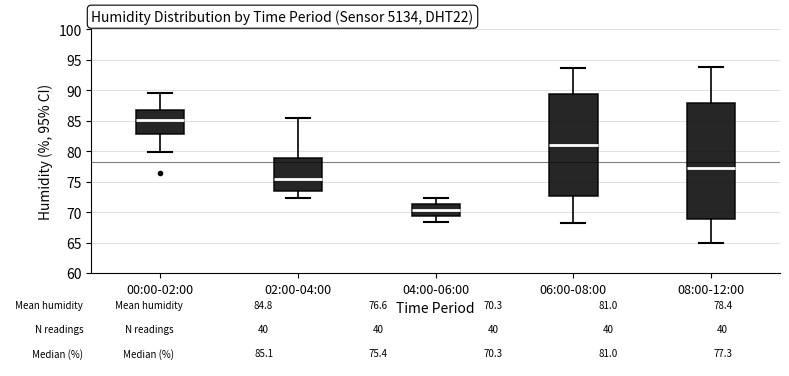

Which box is the tallest, from its lower edge to its upper edge?

08:00-12:00